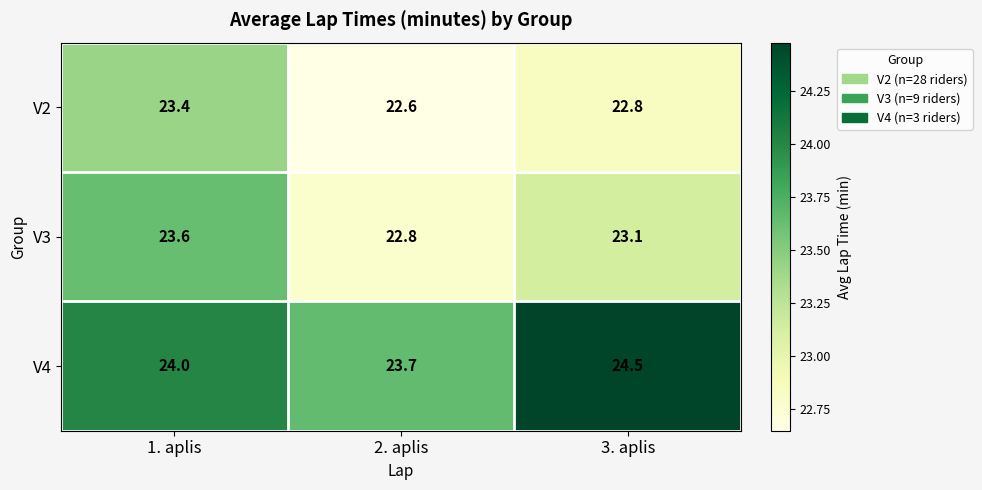

What is the difference between the maximum and minimum values in the V2 series?

0.8